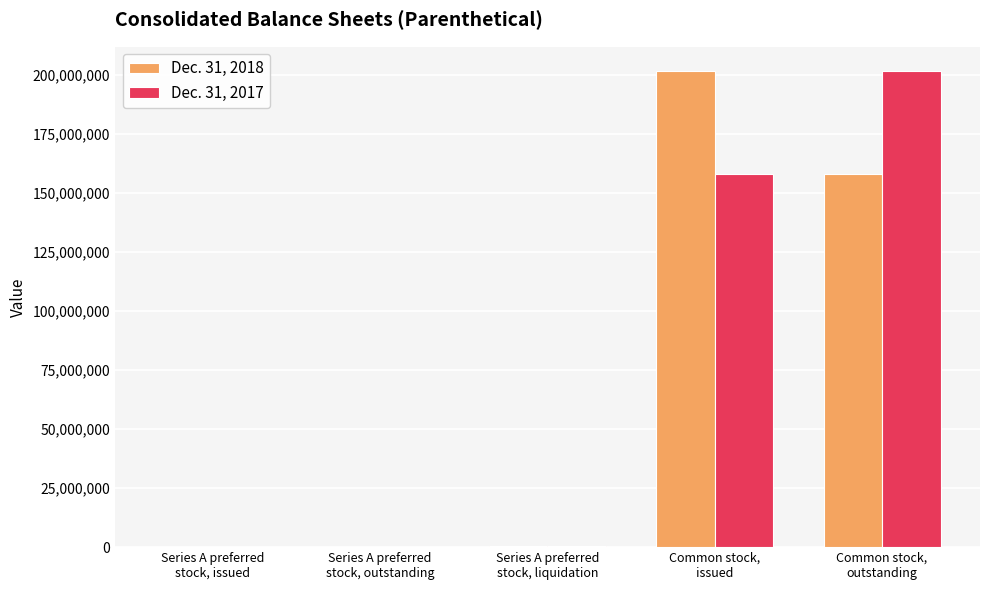

Count the number of data series in this chart.

2